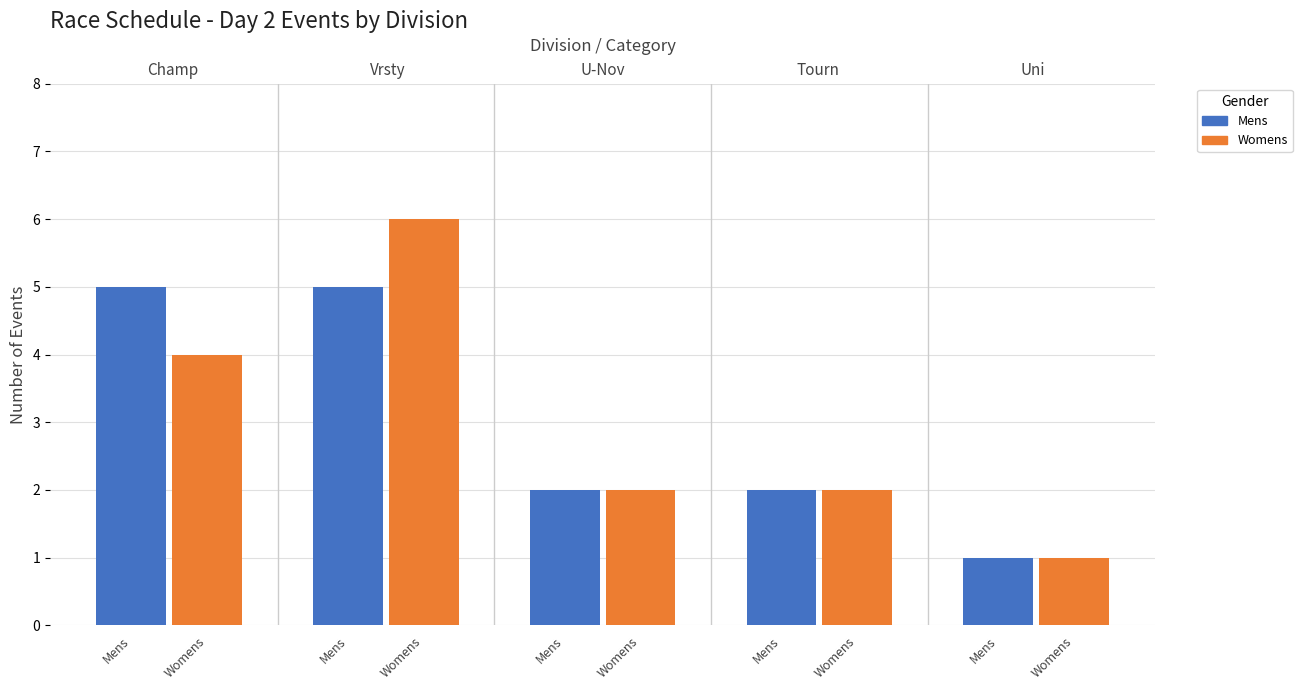

What is the label of the 1st bar from the left?

Mens